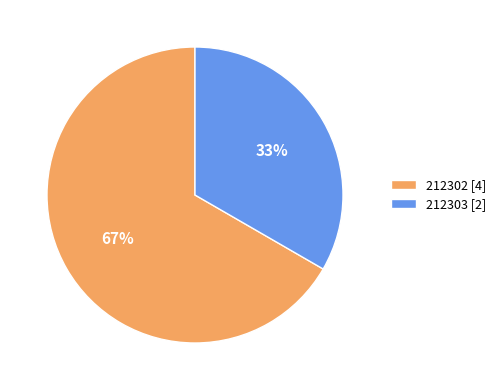

To the nearest percent, what portion does 212302 represent?

67%